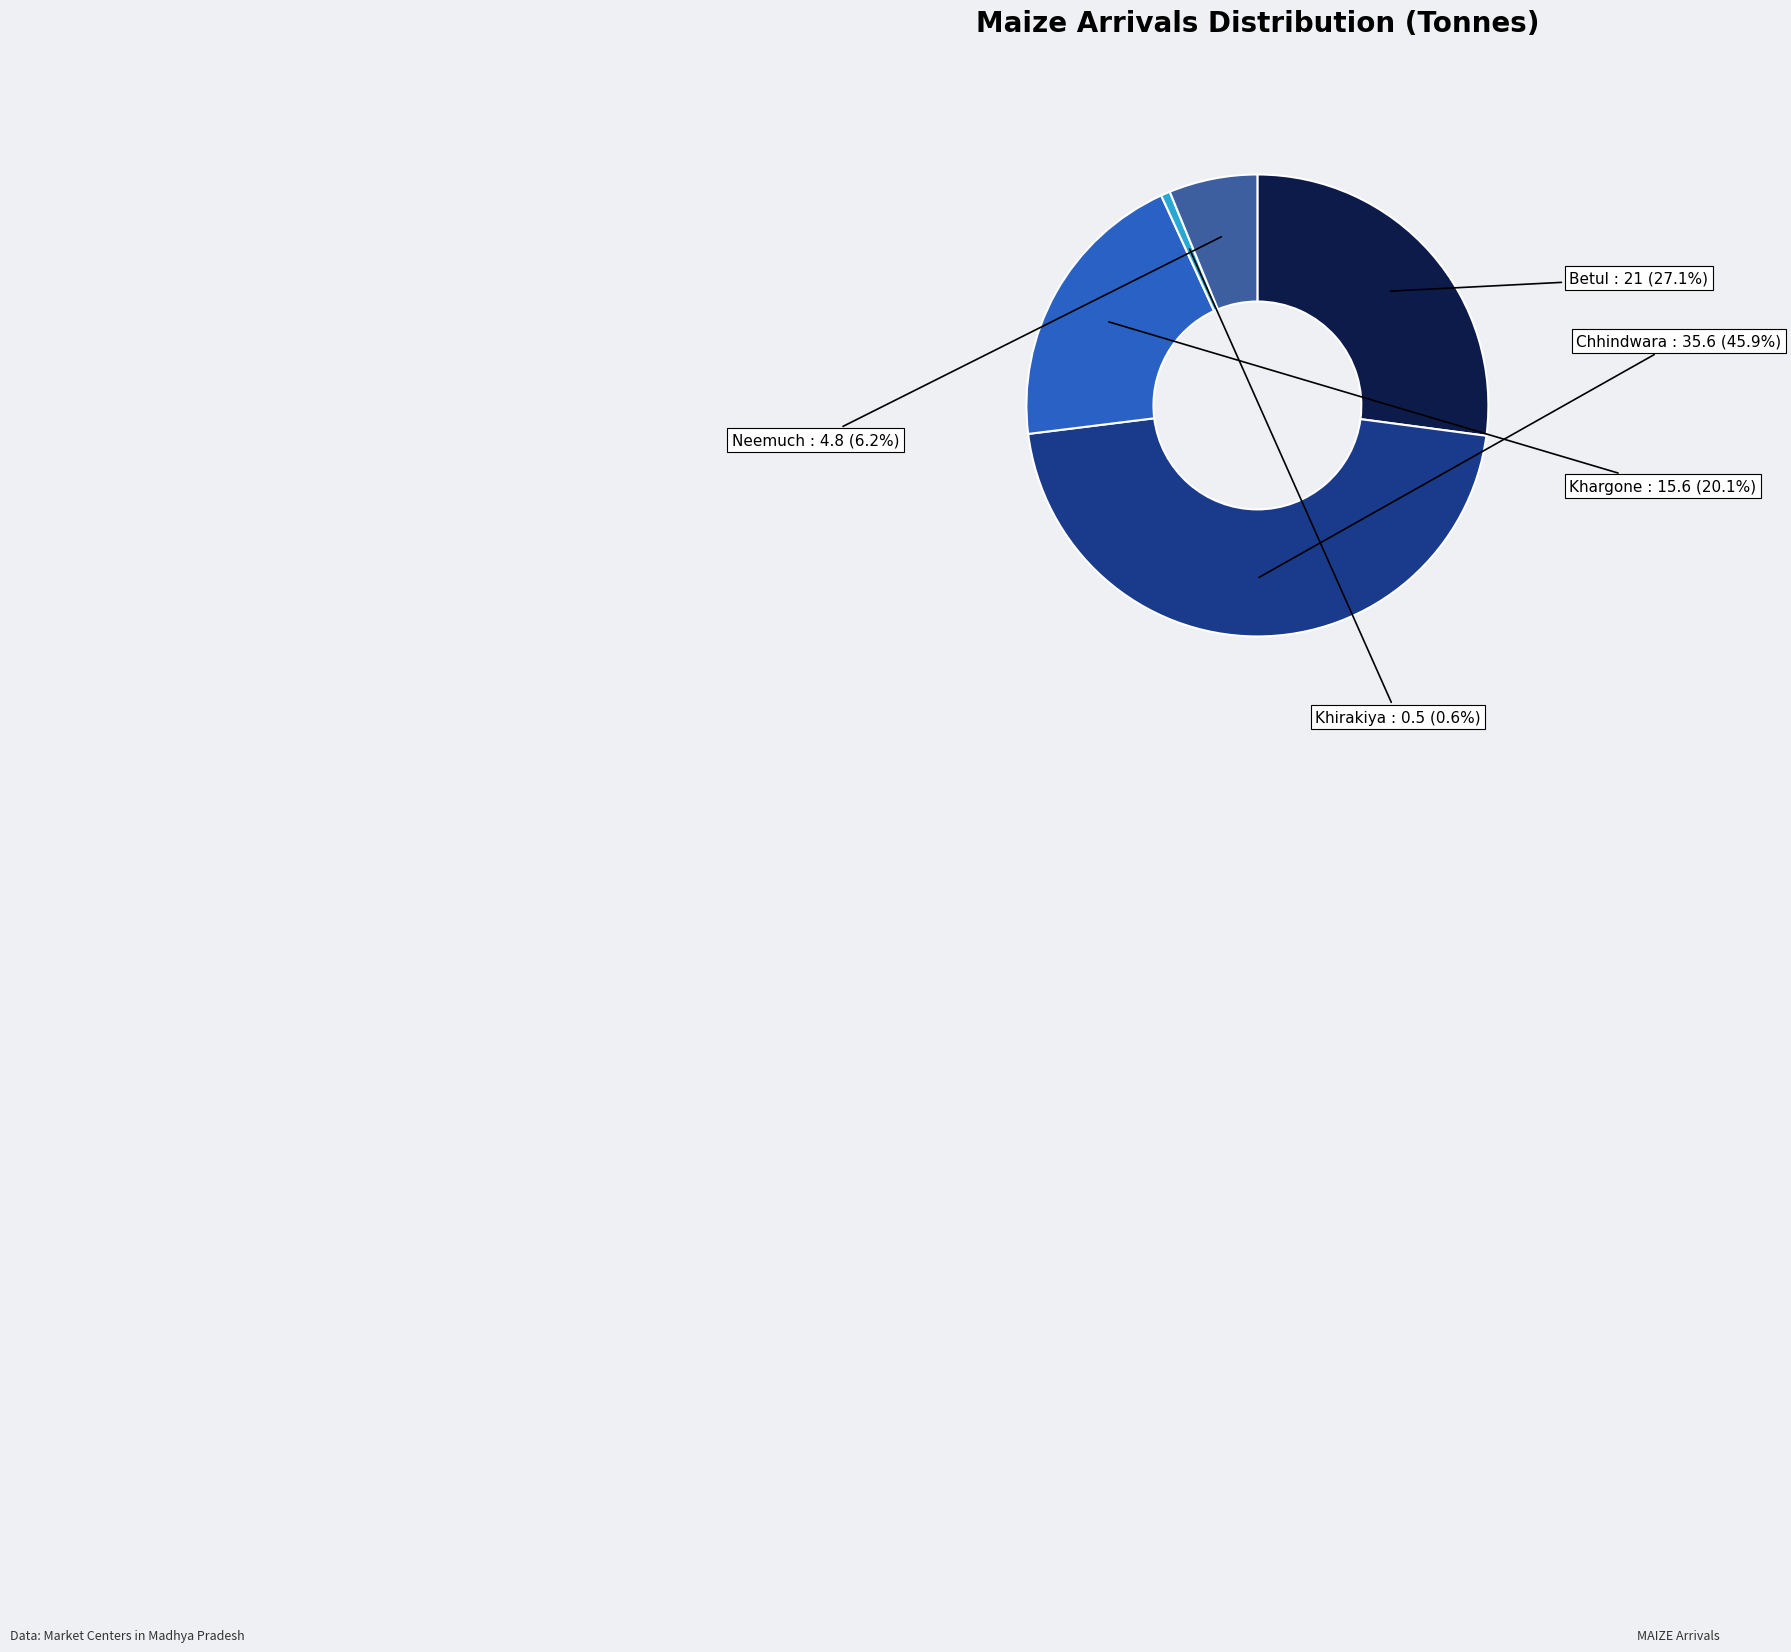

What is the smallest slice in the pie chart?

Khirakiya